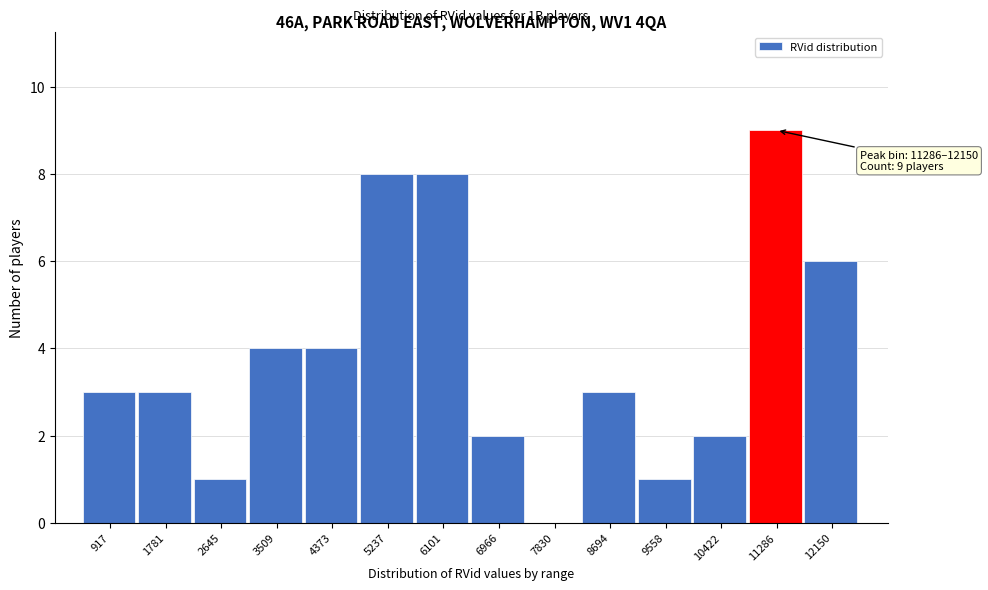

Reading left to right, extract all data points from this chart.

917=3	1781=3	2645=1	3509=4	4373=4	5237=8	6101=8	6966=2	7830=0	8694=3	9558=1	10422=2	11286=9	12150=6